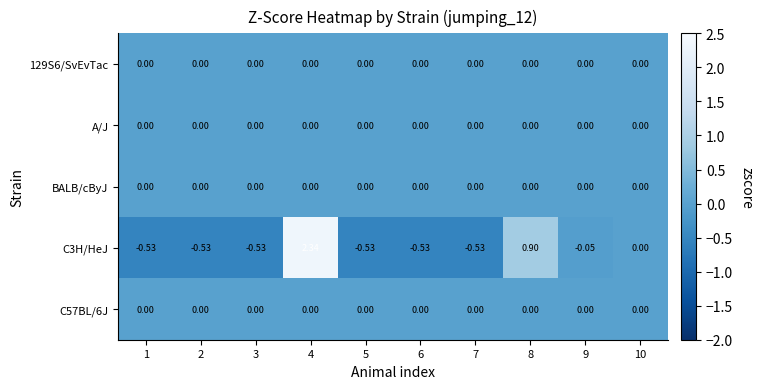

Rank the series by their maximum value, from lowest to highest.

129S6/SvEvTac, A/J, BALB/cByJ, C57BL/6J, C3H/HeJ